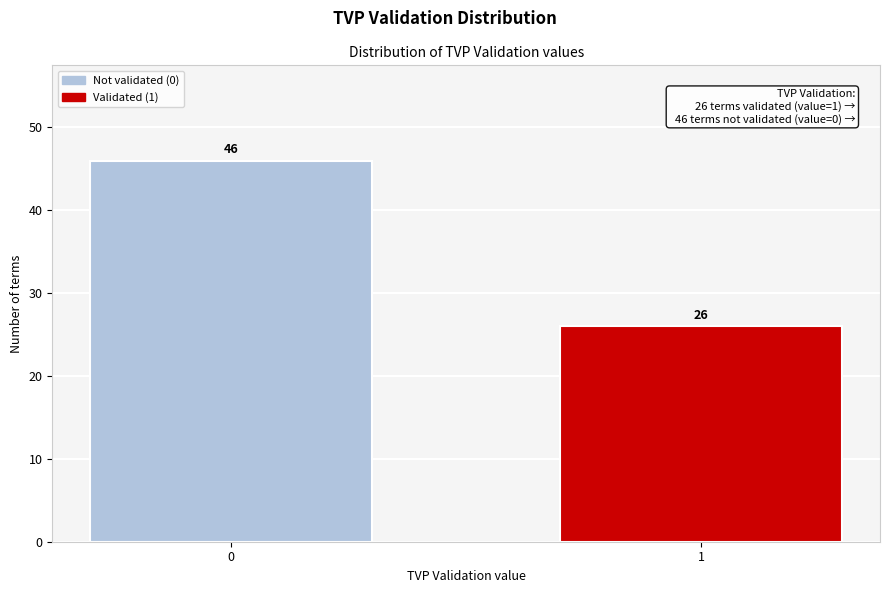

Reading left to right, transcribe all the data shown in this chart.

46	26